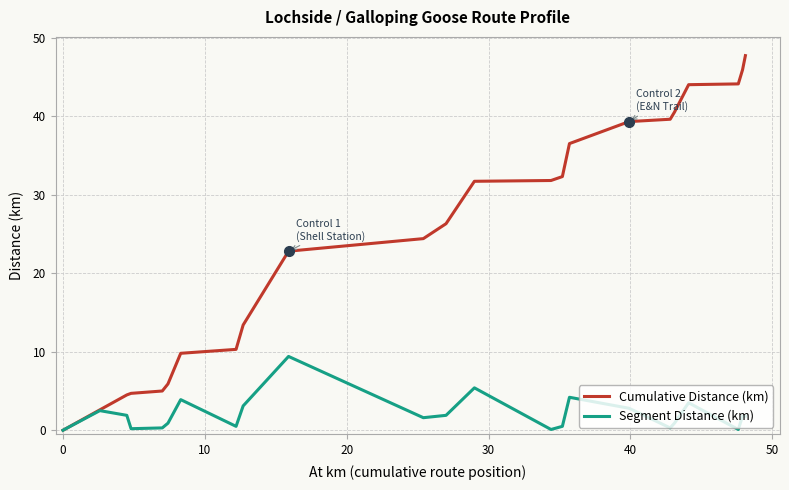

What is the highest value of the Cumulative Distance (km) series?

47.7